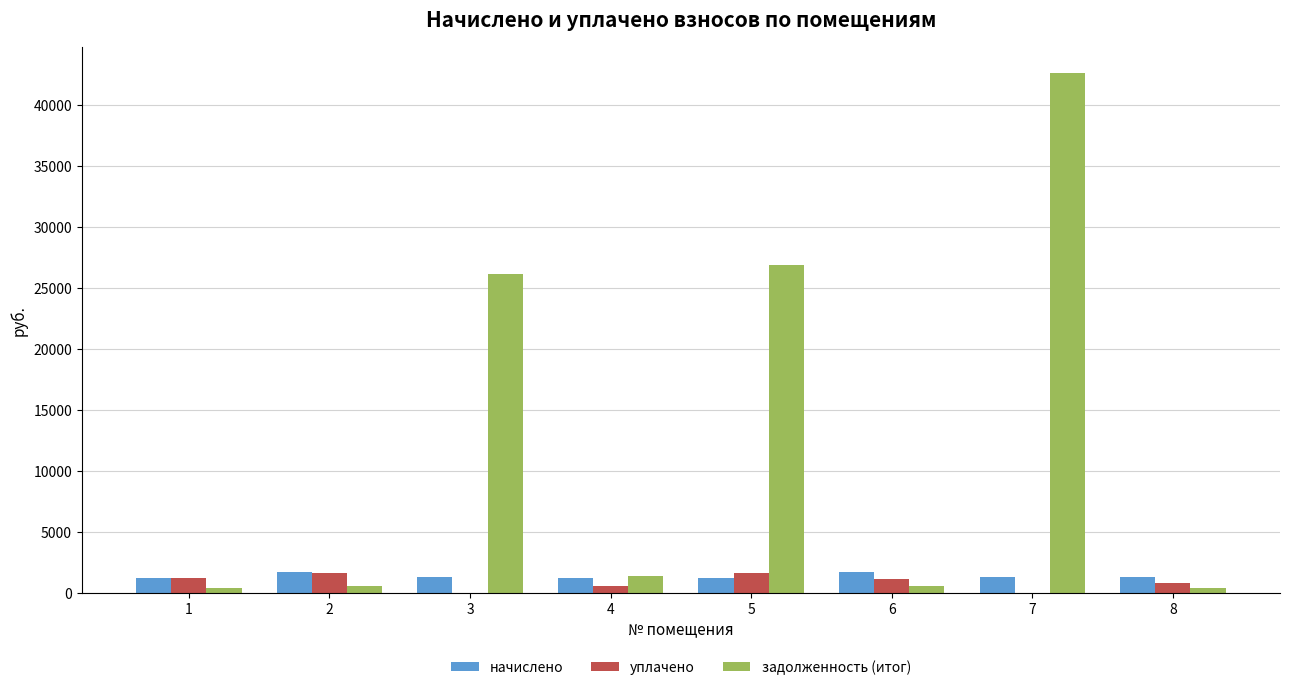

What are all the series names shown in the legend?

начислено, уплачено, задолженность (итог)